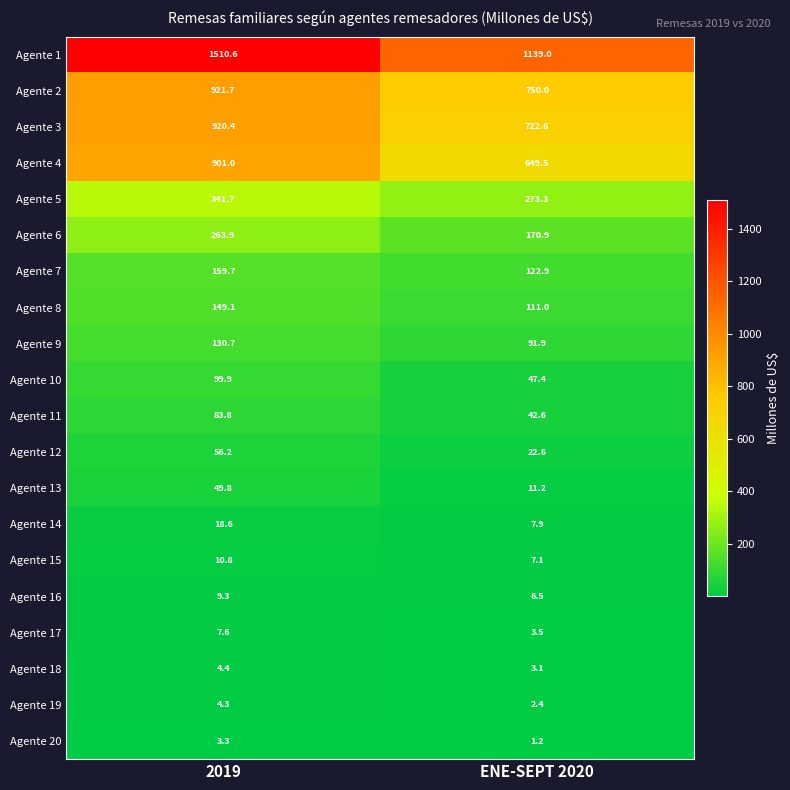

At 2019, list the series in order from largest to smallest.

Agente 1, Agente 2, Agente 3, Agente 4, Agente 5, Agente 6, Agente 7, Agente 8, Agente 9, Agente 10, Agente 11, Agente 12, Agente 13, Agente 14, Agente 15, Agente 16, Agente 17, Agente 18, Agente 19, Agente 20